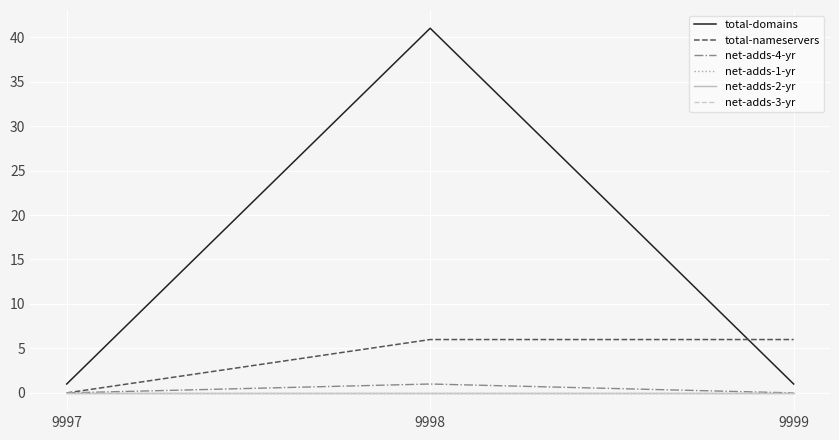

How many lines are shown in the chart?

6